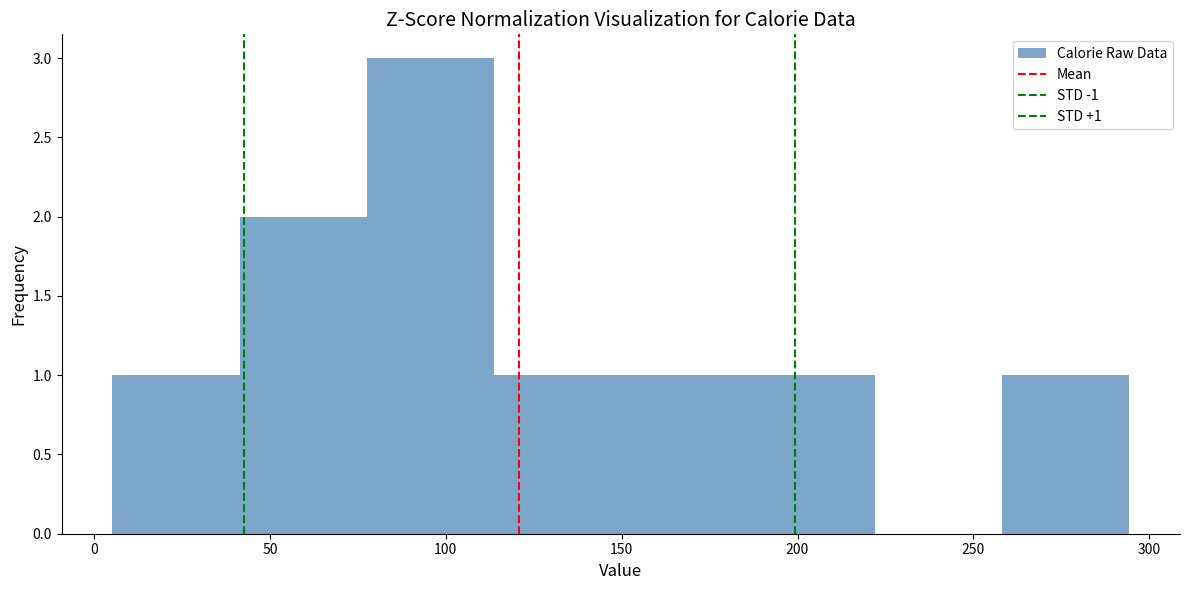

Over which range of the x-axis is the bar tallest?

75 to 115